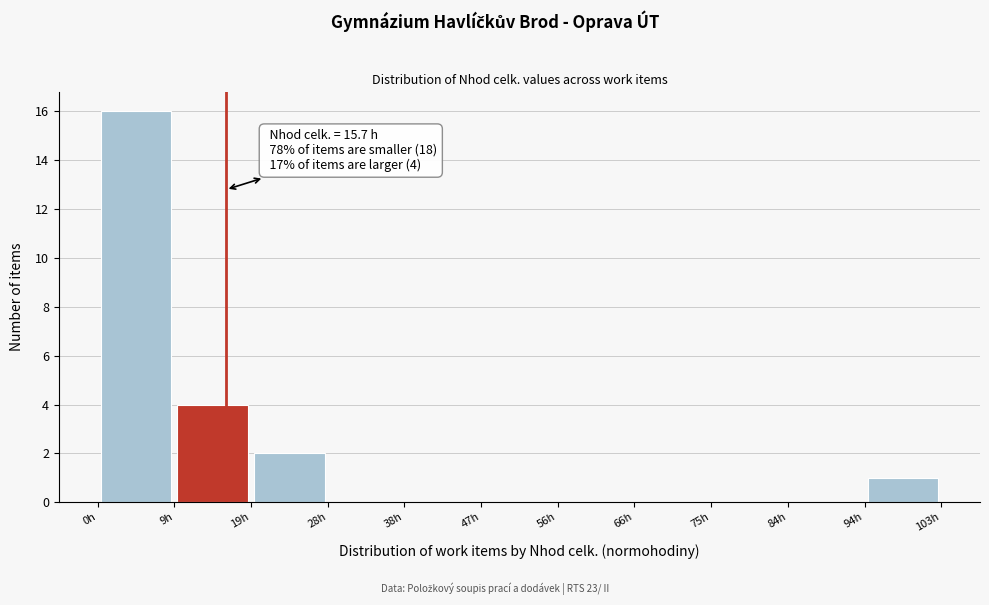

Which range on the x-axis has the tallest bar?

0 to 9